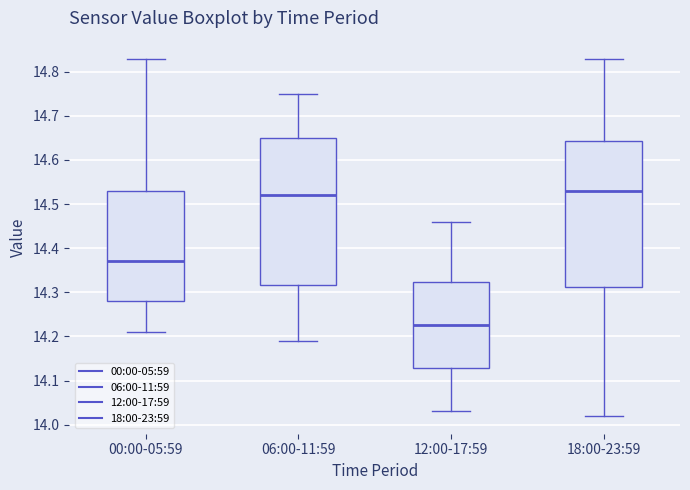

Reading left to right, read every box against the y-axis: the position of its median line, the range the box covers, and the ends of its whiskers. The values are not printed on the chart, so give them approximately, as read against the axis.

00:00-05:59: median 14.37, box 14.28 to 14.53, whiskers 14.21 to 14.83
06:00-11:59: median 14.52, box 14.32 to 14.65, whiskers 14.19 to 14.75
12:00-17:59: median 14.23, box 14.13 to 14.32, whiskers 14.03 to 14.46
18:00-23:59: median 14.53, box 14.31 to 14.64, whiskers 14.02 to 14.83